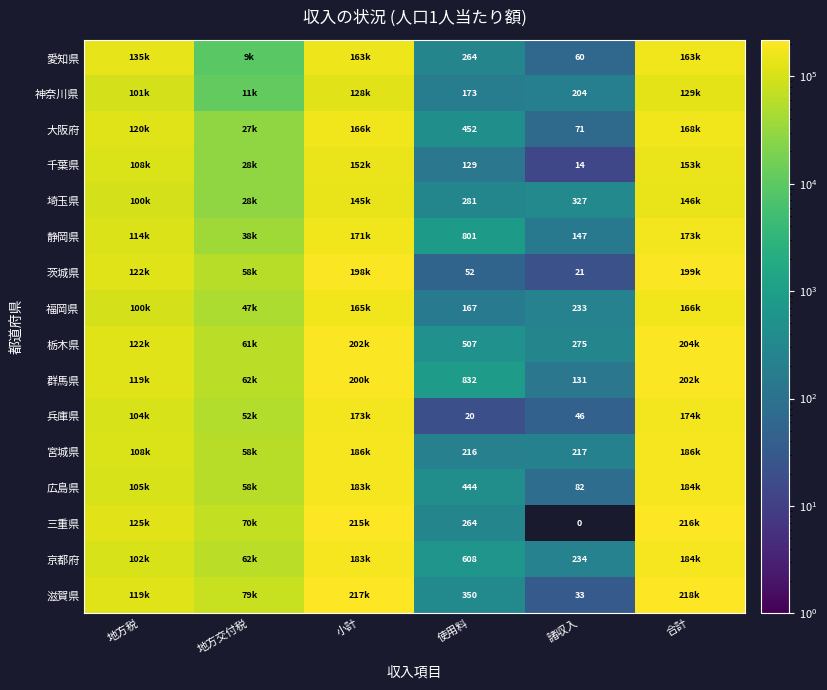

True or false: 滋賀県 has a value of 33 at 諸収入.

True